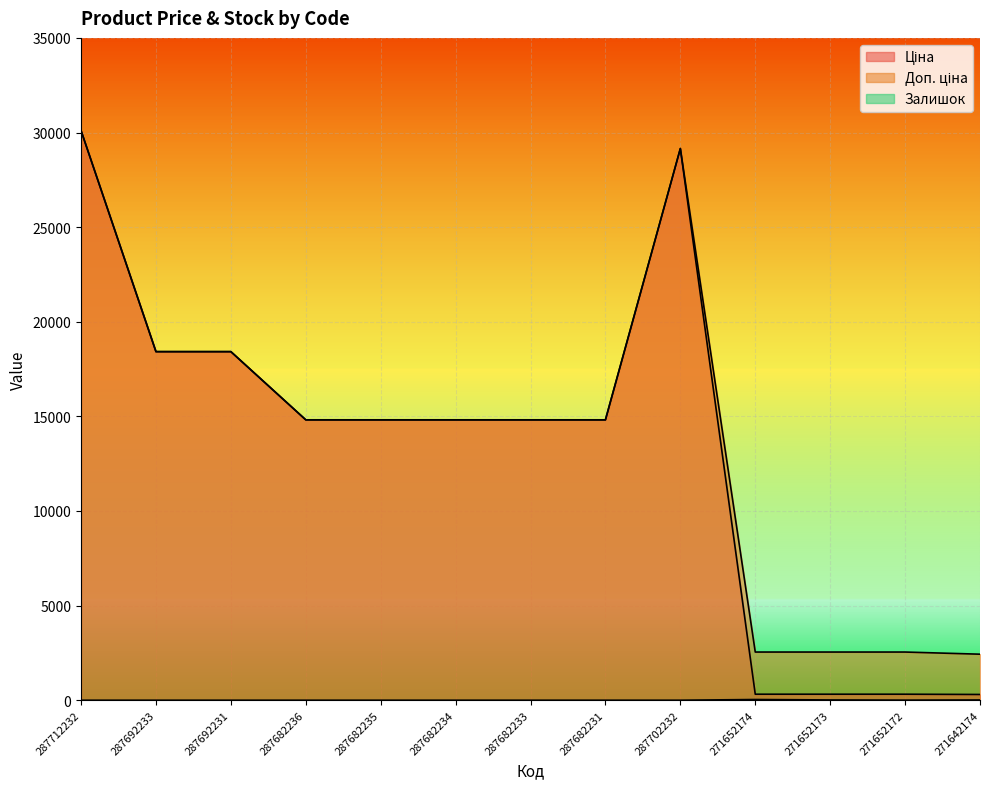

True or false: Залишок and Ціна cross at least once.

False